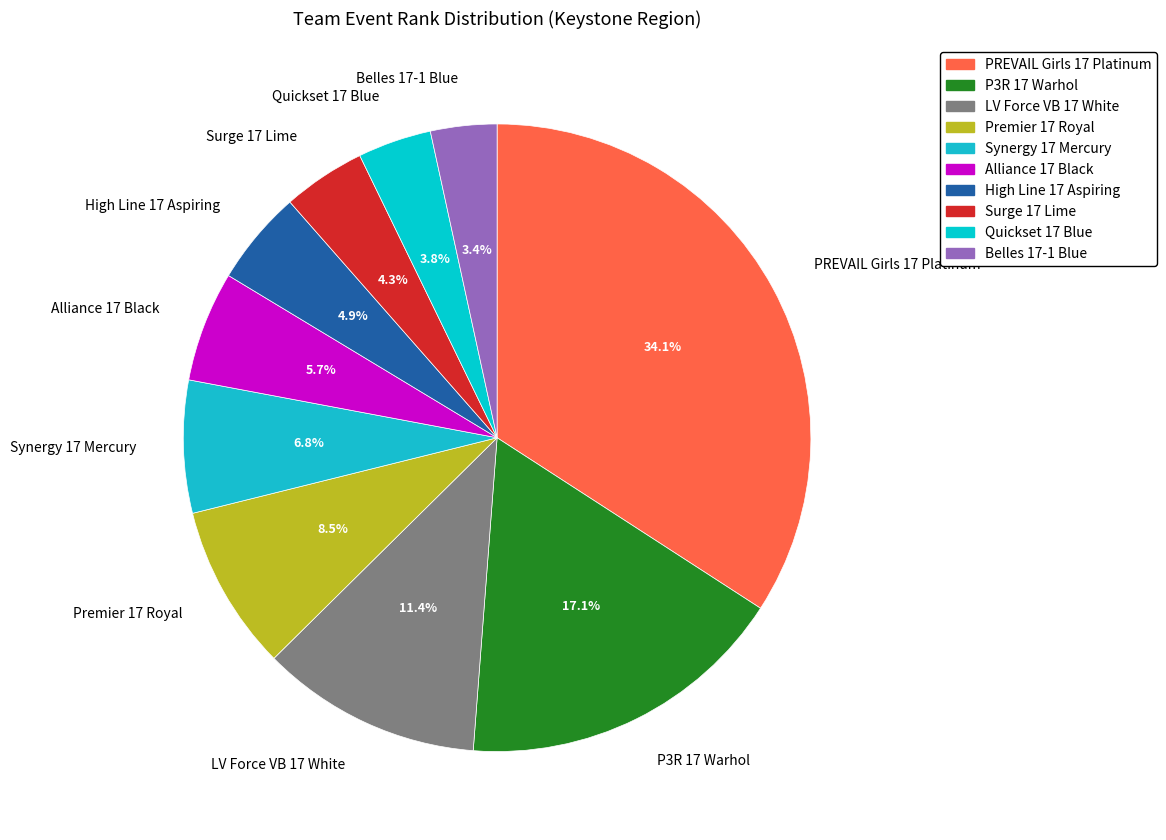

What percentage is the Synergy 17 Mercury slice, to the nearest percent?

7%